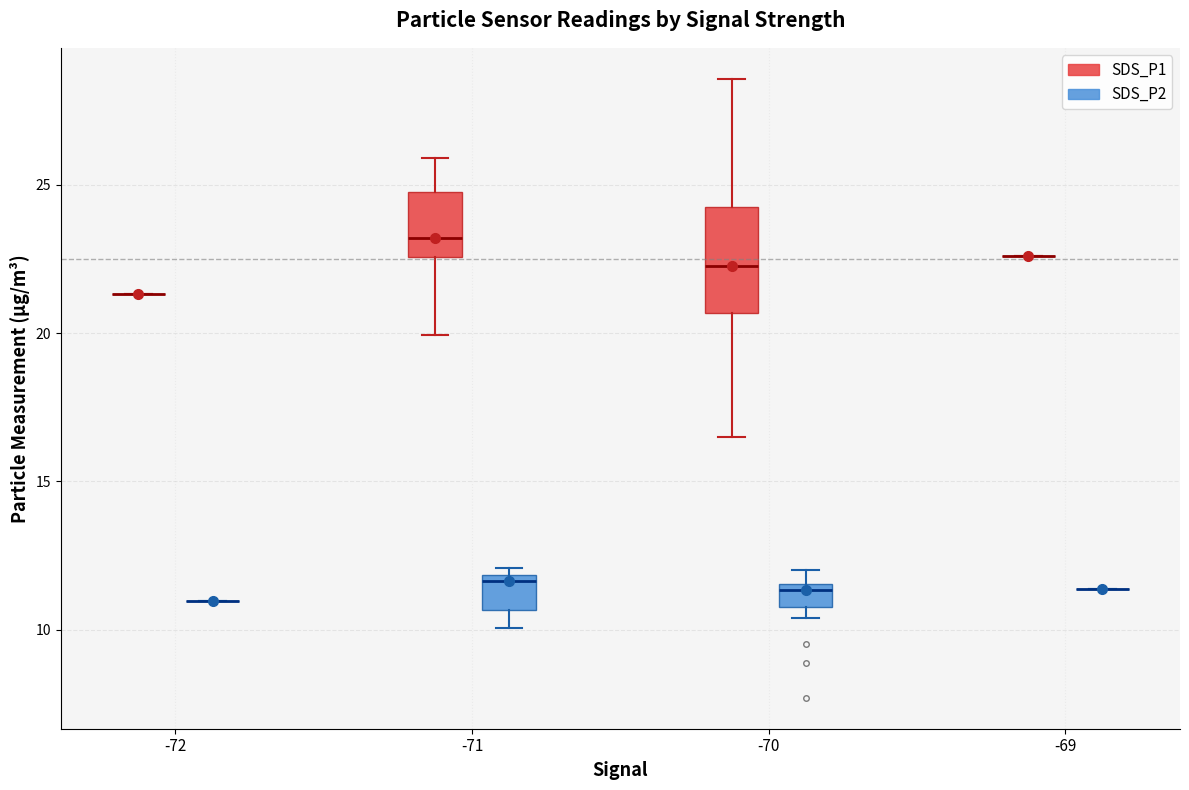

Reading left to right, read every box against the y-axis: the position of its median line, the range the box covers, and the ends of its whiskers. The values are not printed on the chart, so give them approximately, as read against the axis.

-72 (SDS_P1): box collapsed to a line at 21.5, whiskers 21.5 to 21.5
-72 (SDS_P2): box collapsed to a line at 11.0, whiskers 11.0 to 11.0
-71 (SDS_P1): median 23.0, box 22.5 to 25.0, whiskers 20.0 to 26.0
-71 (SDS_P2): median 11.5, box 10.5 to 12.0, whiskers 10.0 to 12.0 (just above the box's upper edge)
-70 (SDS_P1): median 22.5, box 20.5 to 24.5, whiskers 16.5 to 28.5
-70 (SDS_P2): median 11.5 (just below the box's upper edge), box 11.0 to 11.5, whiskers 10.5 to 12.0
-69 (SDS_P1): box collapsed to a line at 22.5, whiskers 22.5 to 22.5
-69 (SDS_P2): box collapsed to a line at 11.5, whiskers 11.5 to 11.5